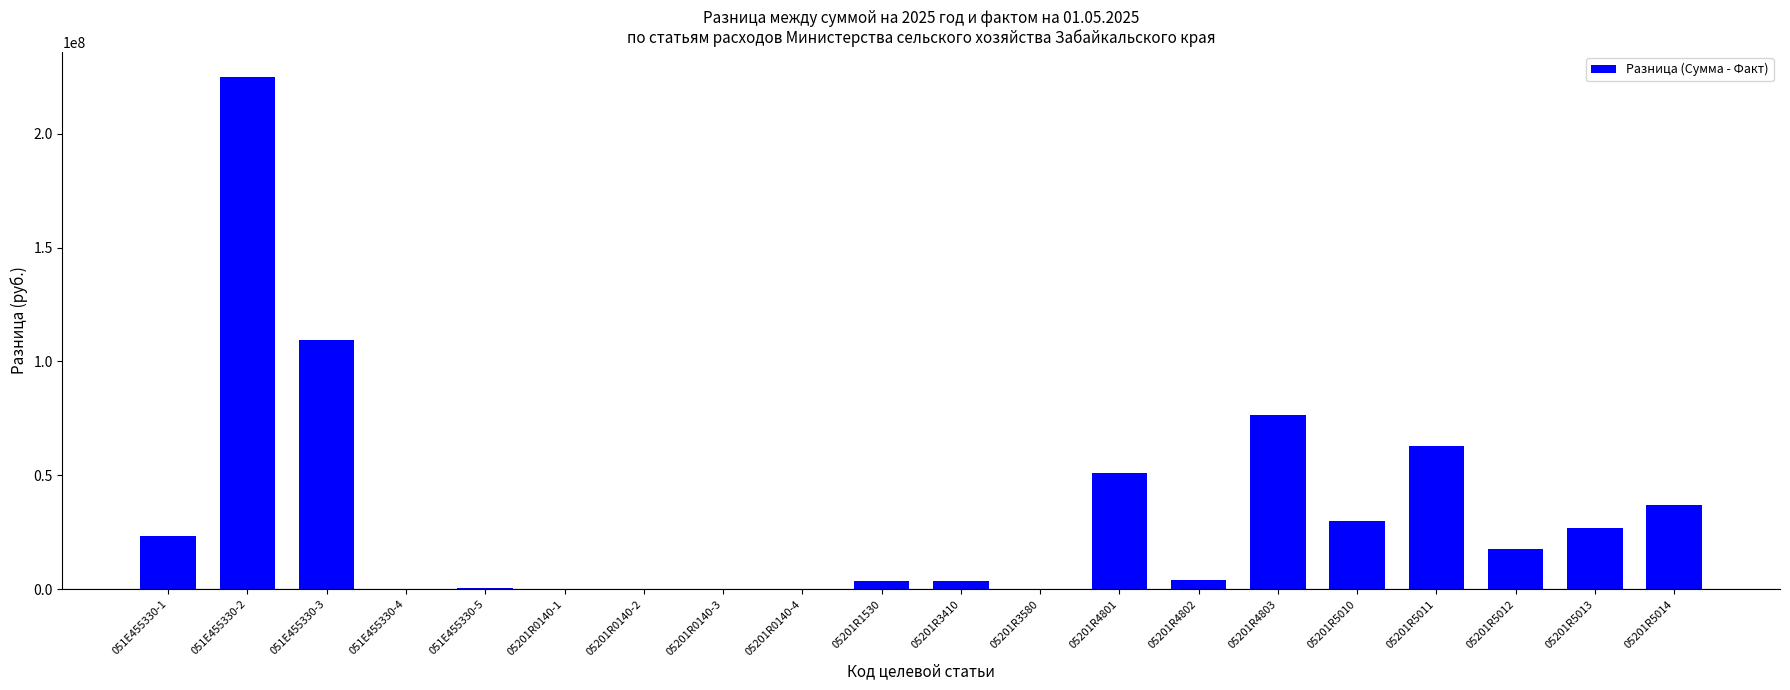

Count the number of categories in the chart.

20